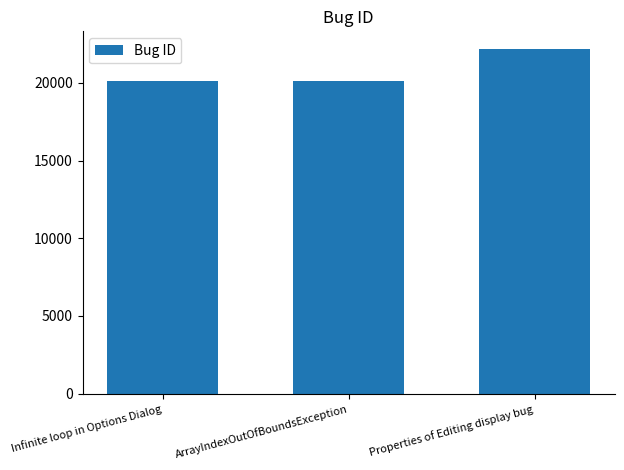

What is the minimum value shown in the chart?

20092